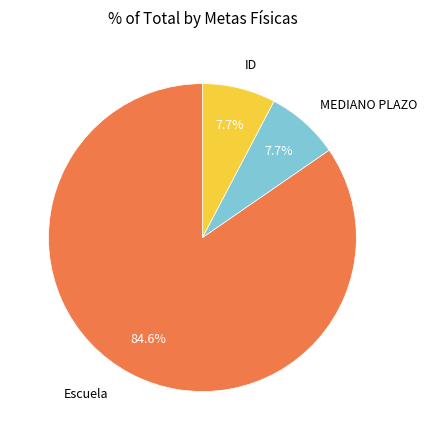

The MEDIANO PLAZO slice represents 17% of the pie. True or false?

False